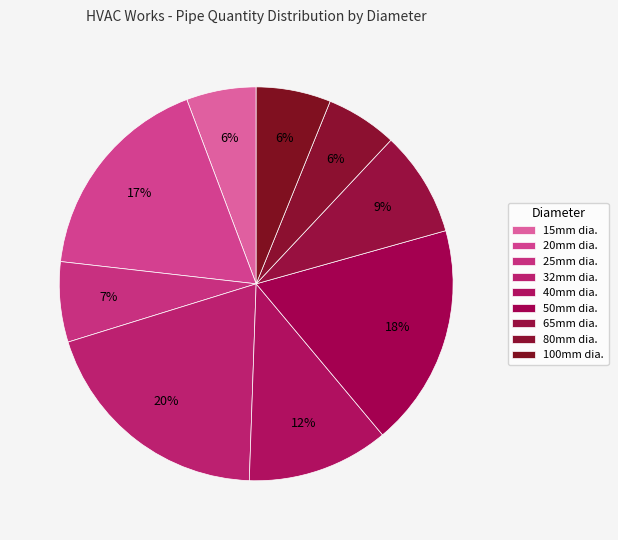

Is it true that 20mm is 17% of the pie?

True